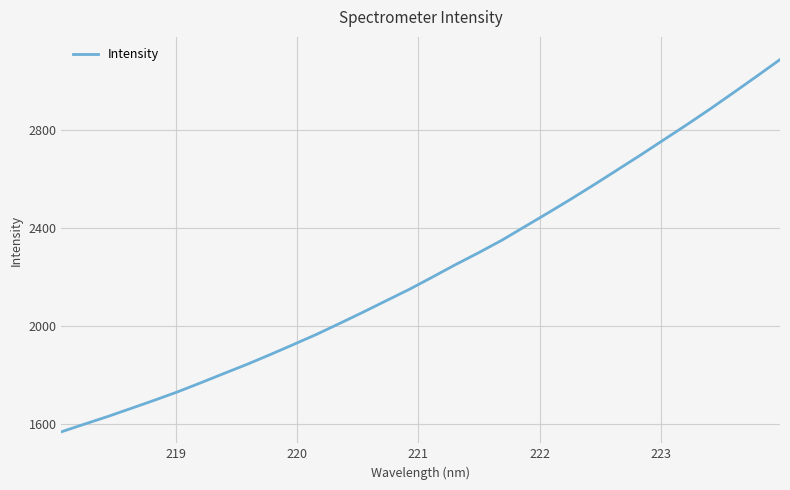

What is the difference between the maximum and minimum values?

1519.7